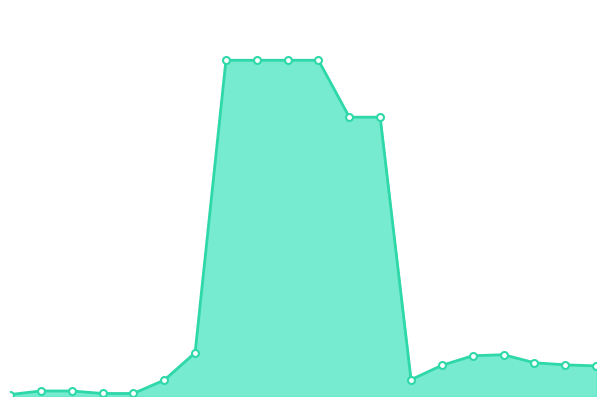

What is the difference between the maximum and second lowest values?

7388.7